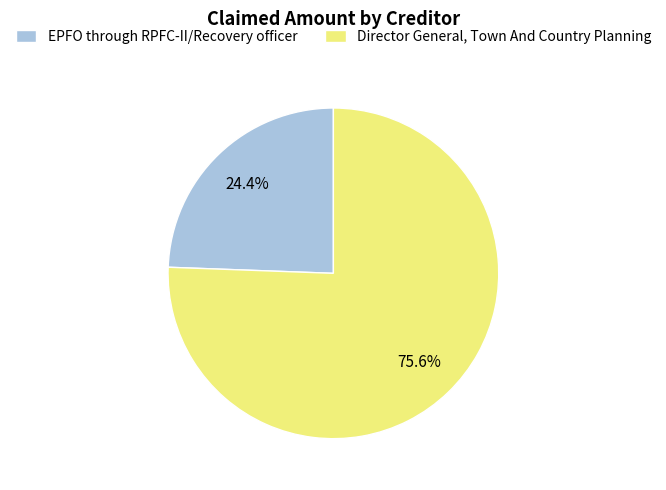

What is the ratio of the value at EPFO through RPFC-II/Recovery officer to the value at Director General, Town And Country Planning?

0.3